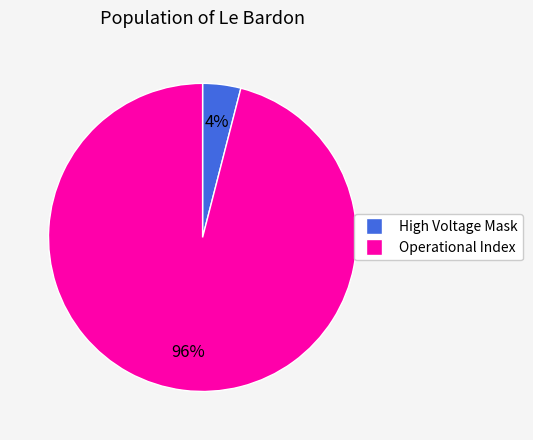

What is the smallest slice in the pie chart?

High Voltage Mask